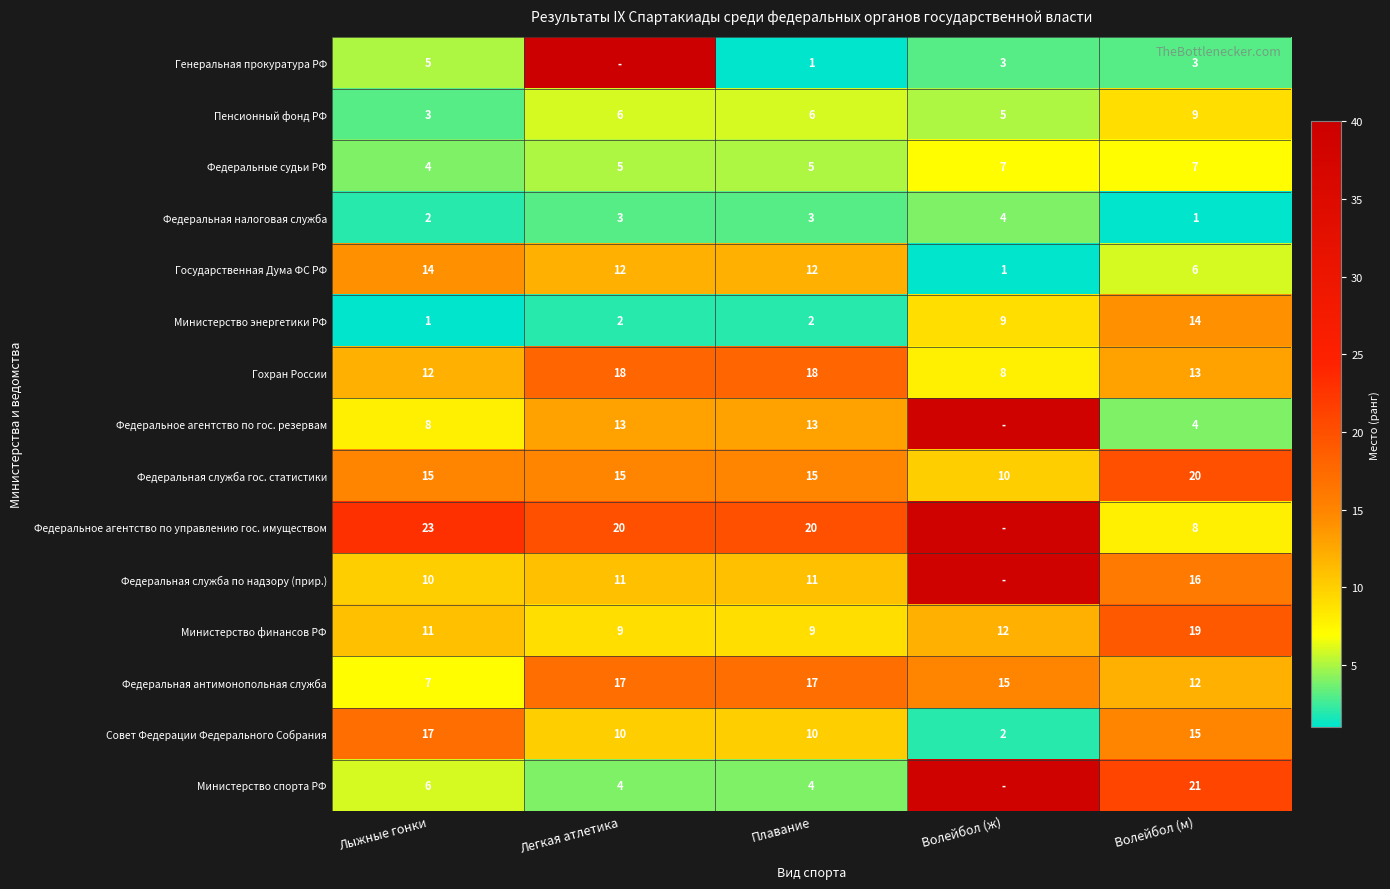

What is the average value of the Федеральная налоговая служба series?

3